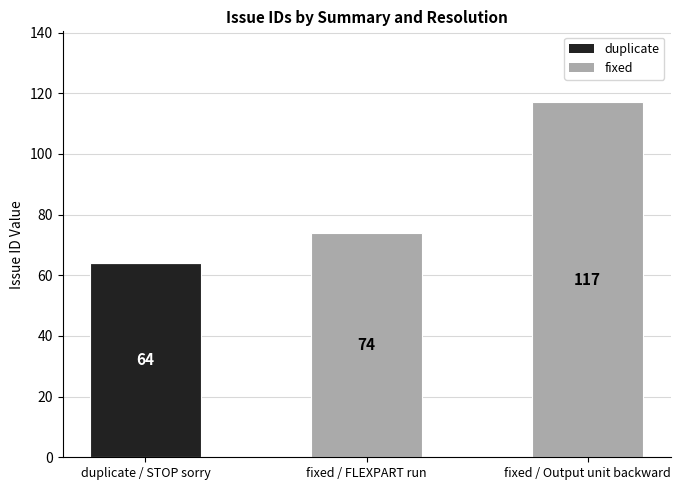

How many distinct data groups are displayed?

2